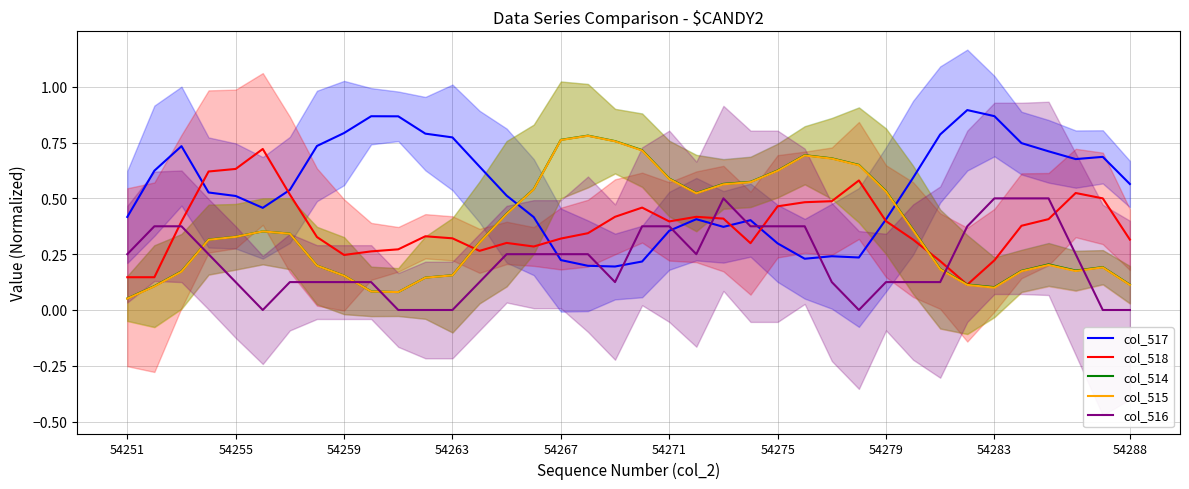

What is the difference between the second highest and second lowest values in the col_514 series?

0.7